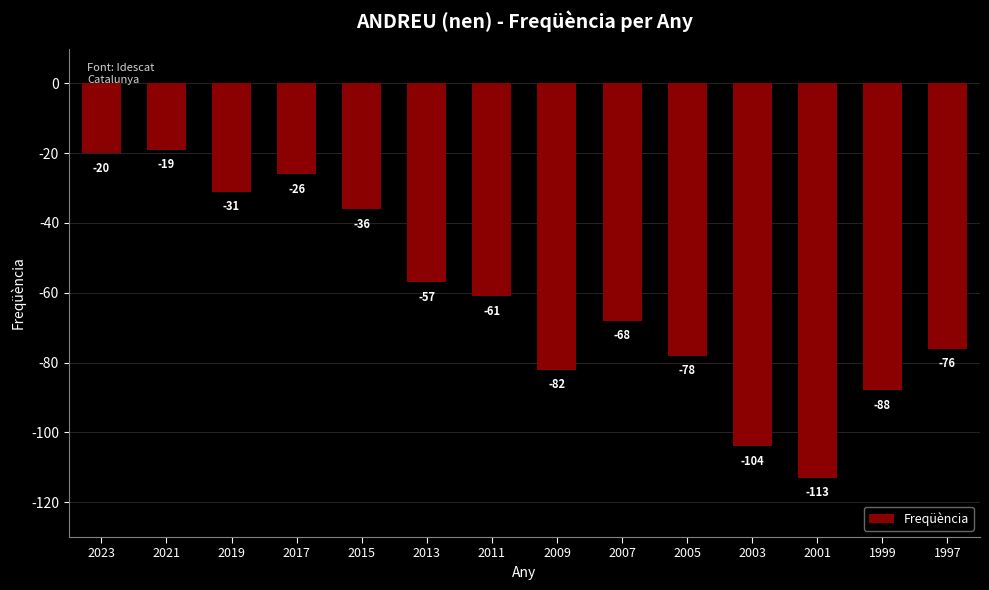

How many data points are less than -61?

7